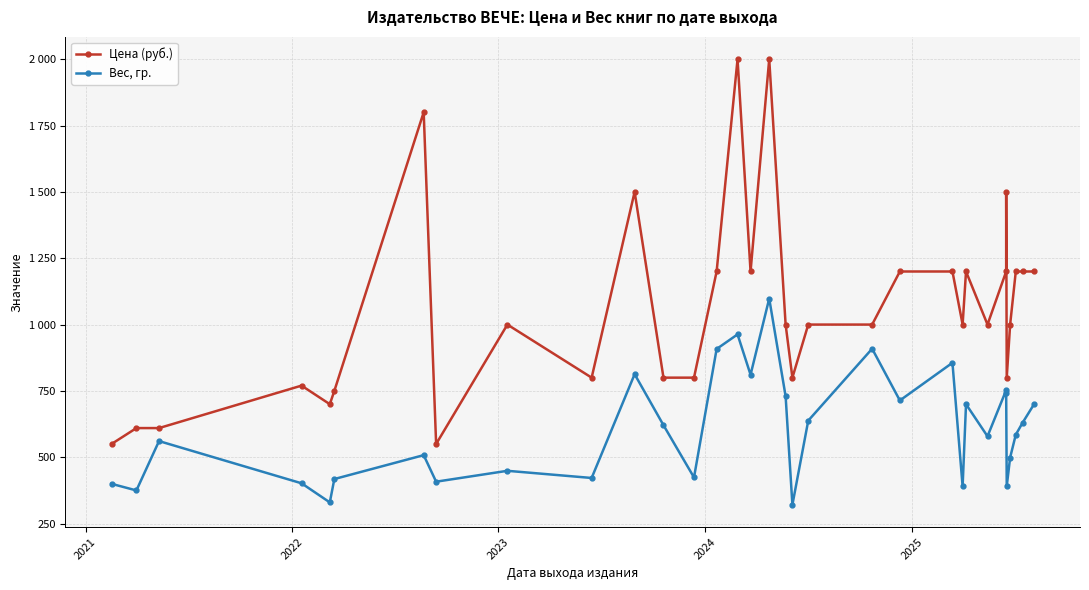

What are all the series names shown in the legend?

Цена (руб.), Вес, гр.